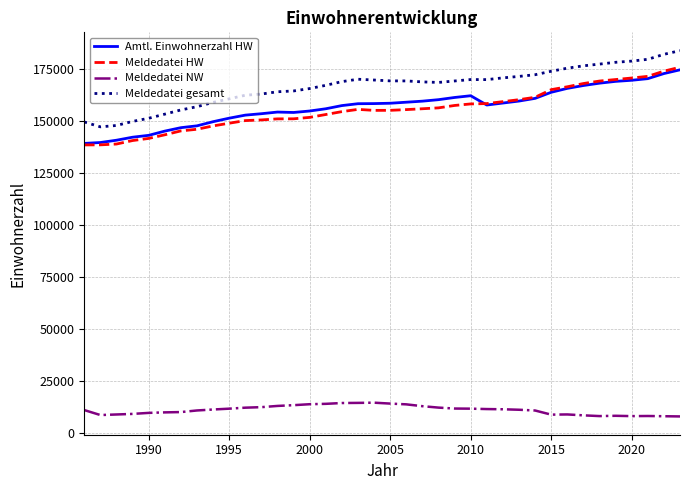

What is the average value of the Meldedatei gesamt series?

166637